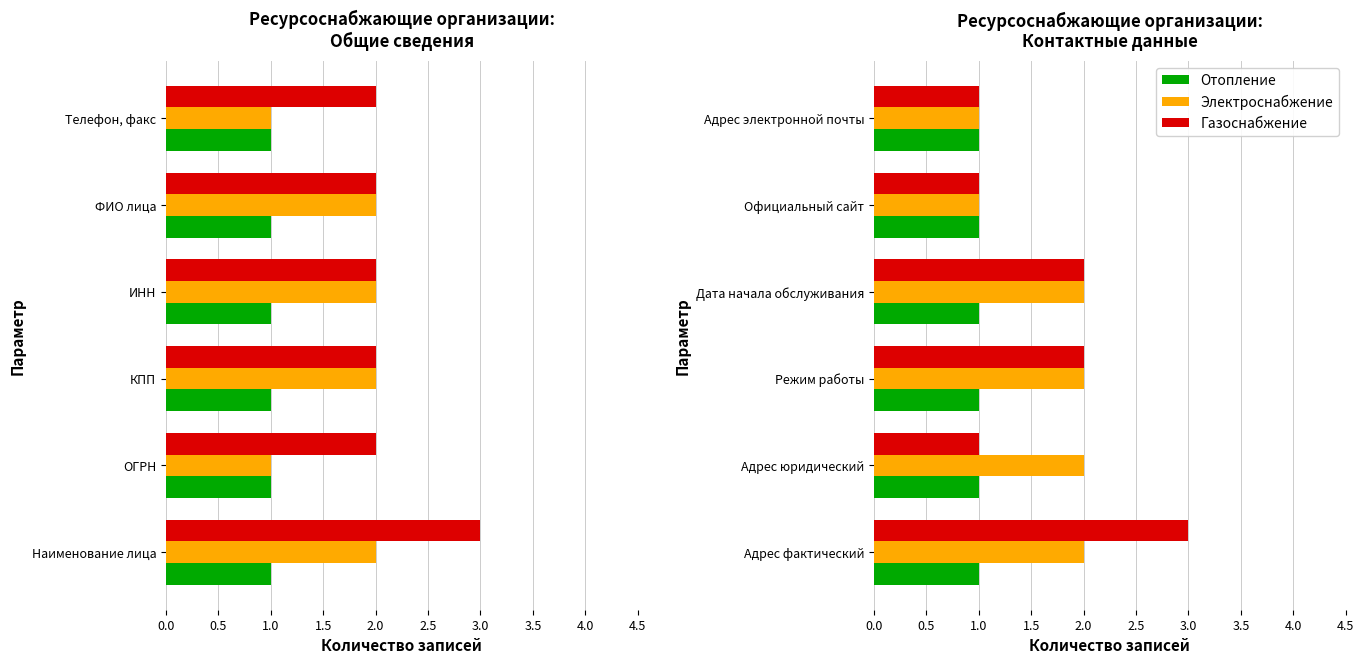

What are all the series names shown in the legend?

Отопление, Электроснабжение, Газоснабжение